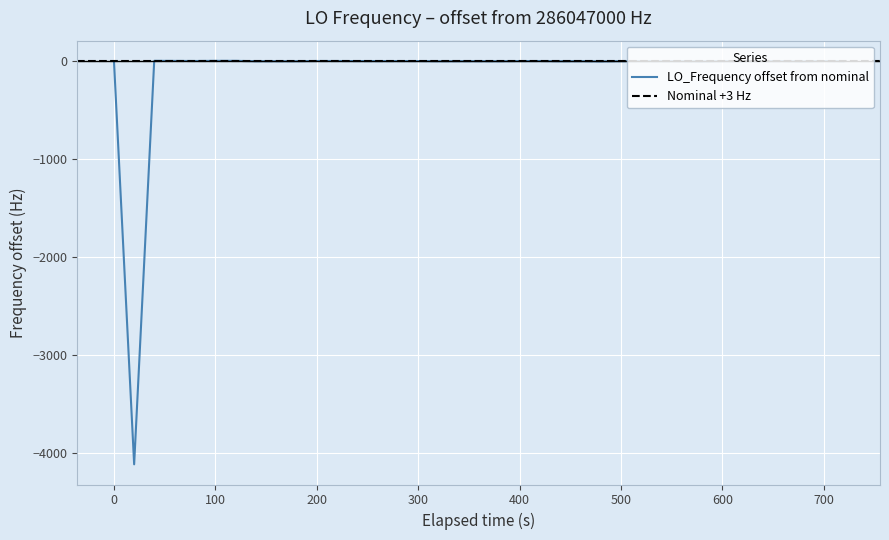

How many values are below zero?

24